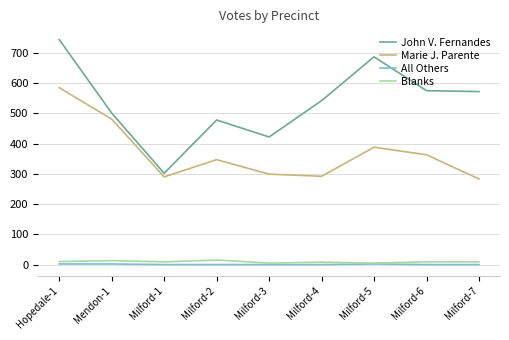

Which category has the highest value across all series?

Hopedale-1